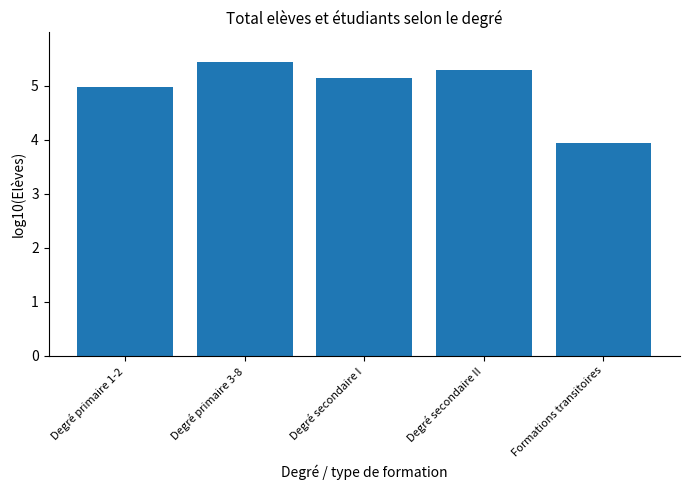

The chart shows a value of 5.1 at Degré secondaire I. True or false?

True